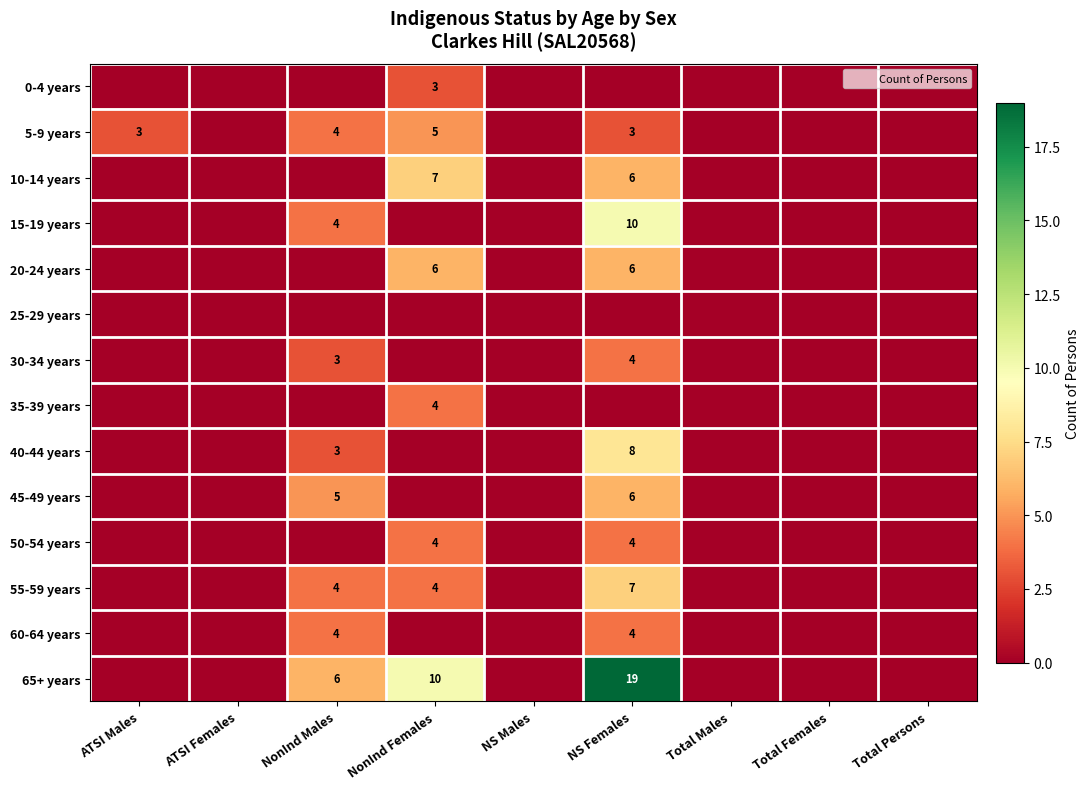

Is it true that 15-19 years equals 4 at NonInd Males?

True